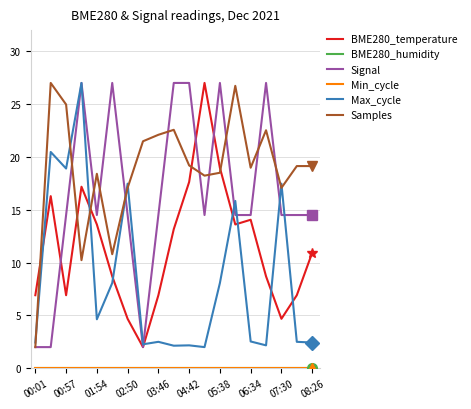

True or false: BME280_temperature and Min_cycle intersect in this chart.

False